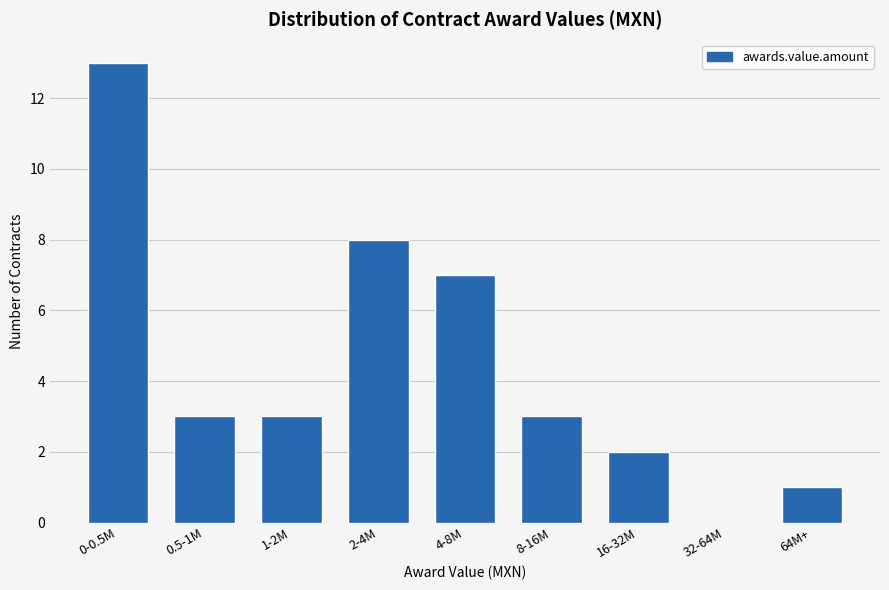

Reading left to right, transcribe all the data shown in this chart.

0-0.5M=13	0.5-1M=3	1-2M=3	2-4M=8	4-8M=7	8-16M=3	16-32M=2	32-64M=0	64M+=1